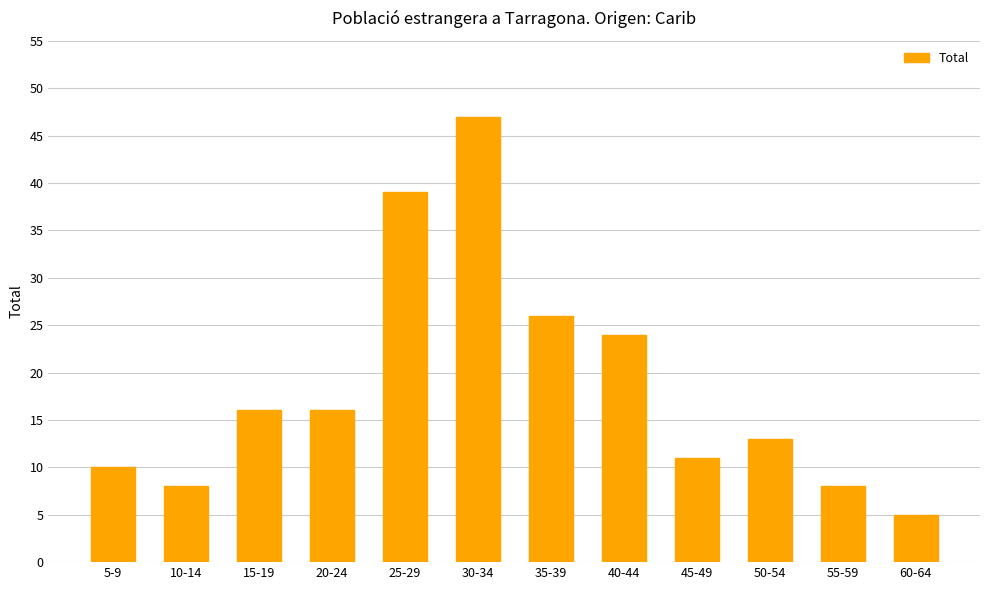

What is the ratio of the value at 60-64 to the value at 10-14?

0.6